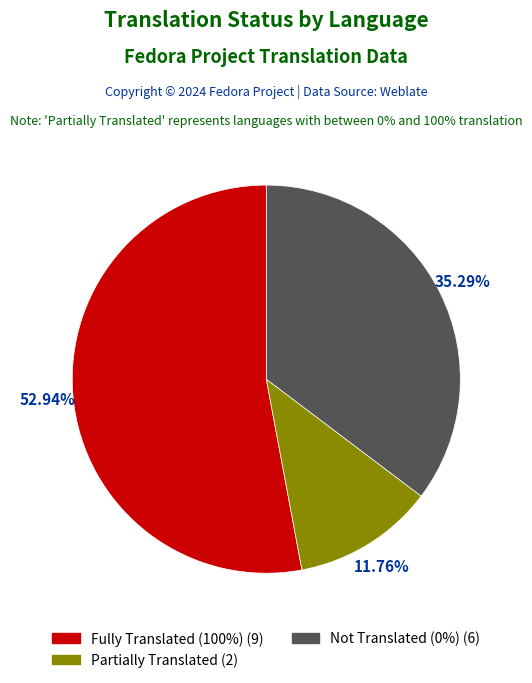

How many slices are in this pie chart?

3